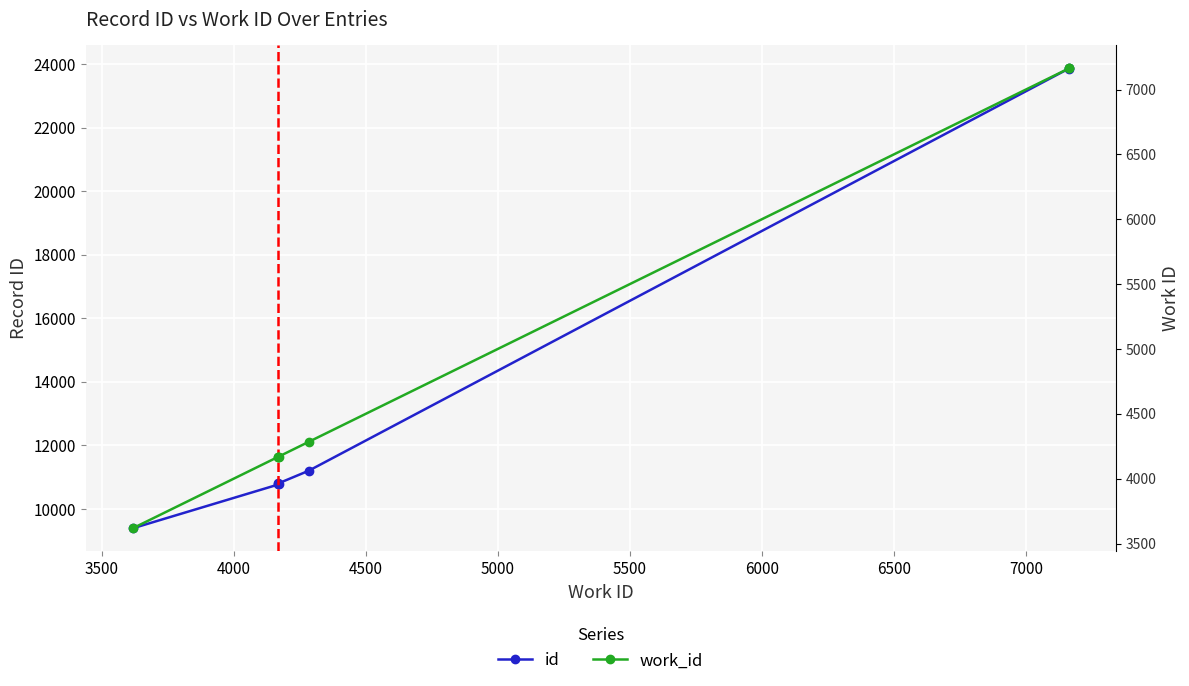

True or false: work_id and id intersect in this chart.

False